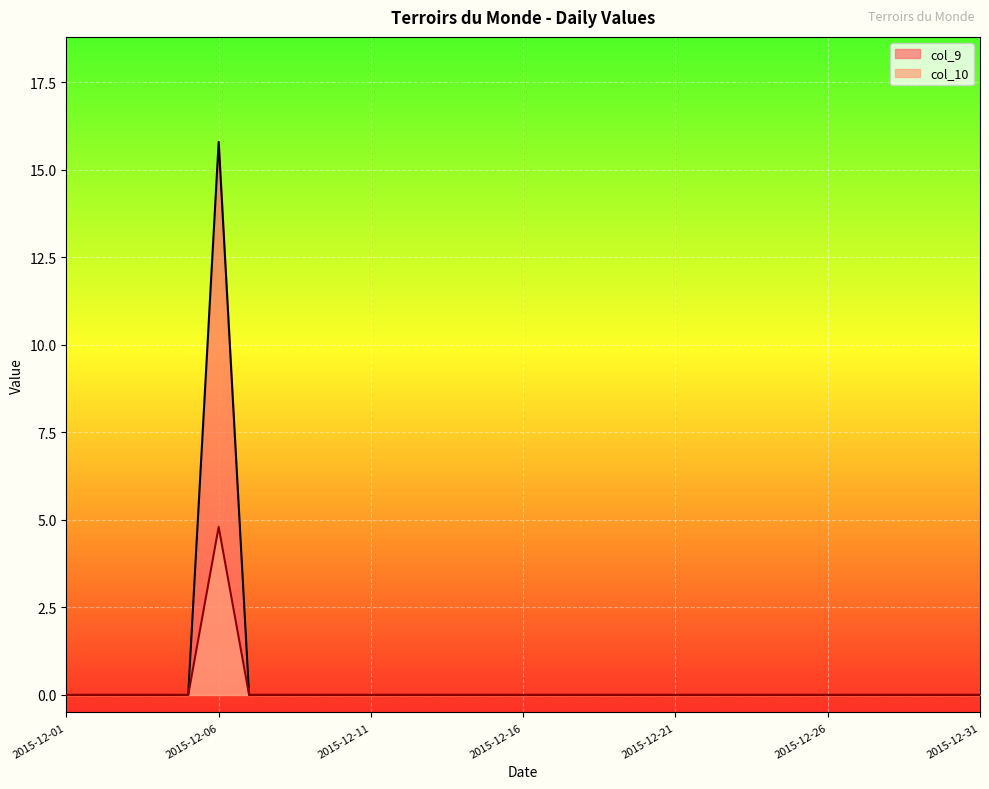

At which label is col_9 closest to 2?

2015-12-01